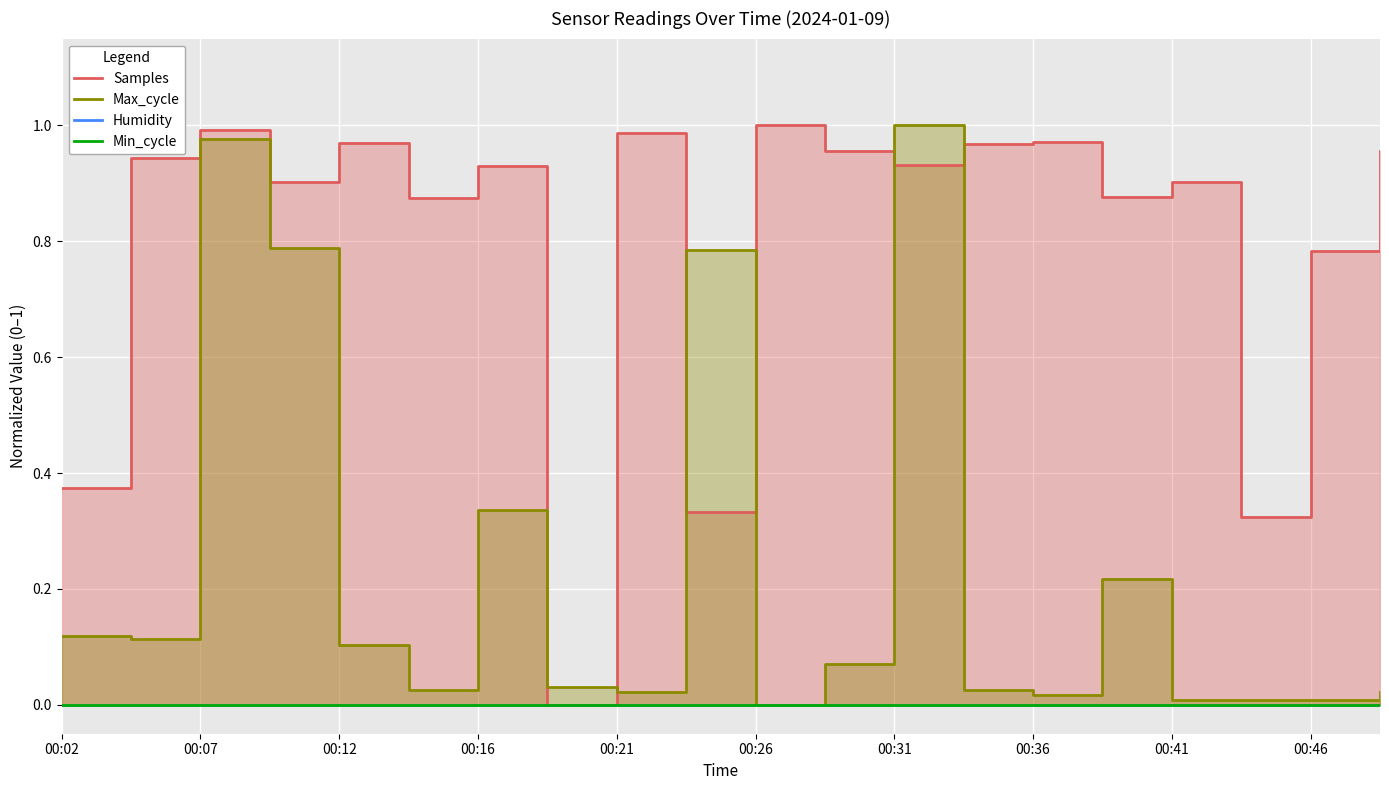

Count the number of data series in this chart.

4